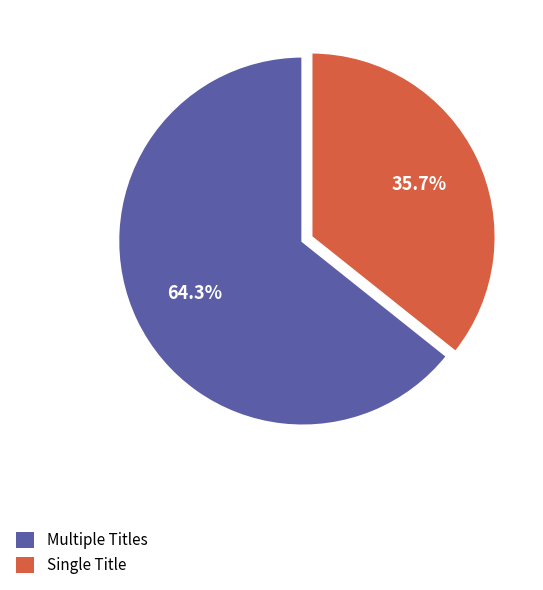

Count the number of slices in the pie.

2